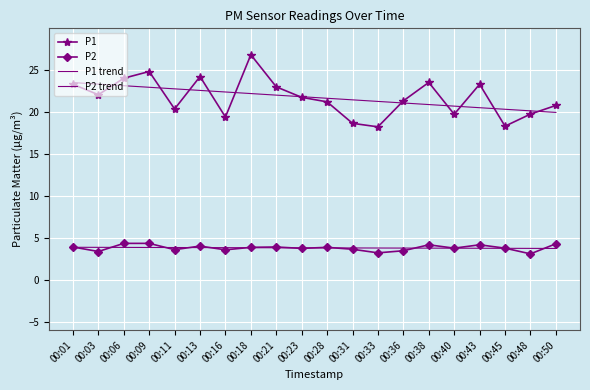

Count the number of categories in the chart.

20